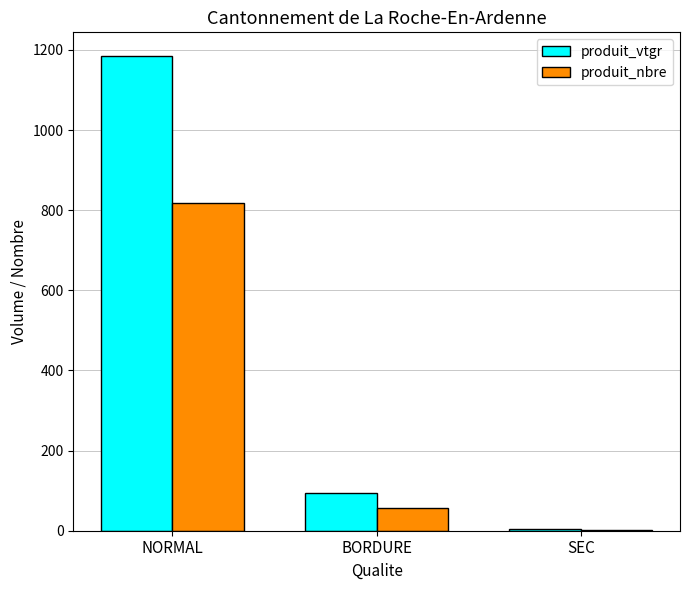

Reading left to right, extract all data points from this chart.

produit_vtgr: NORMAL=1184.5	BORDURE=93.4	SEC=4.8
produit_nbre: NORMAL=818.0	BORDURE=56.0	SEC=3.0